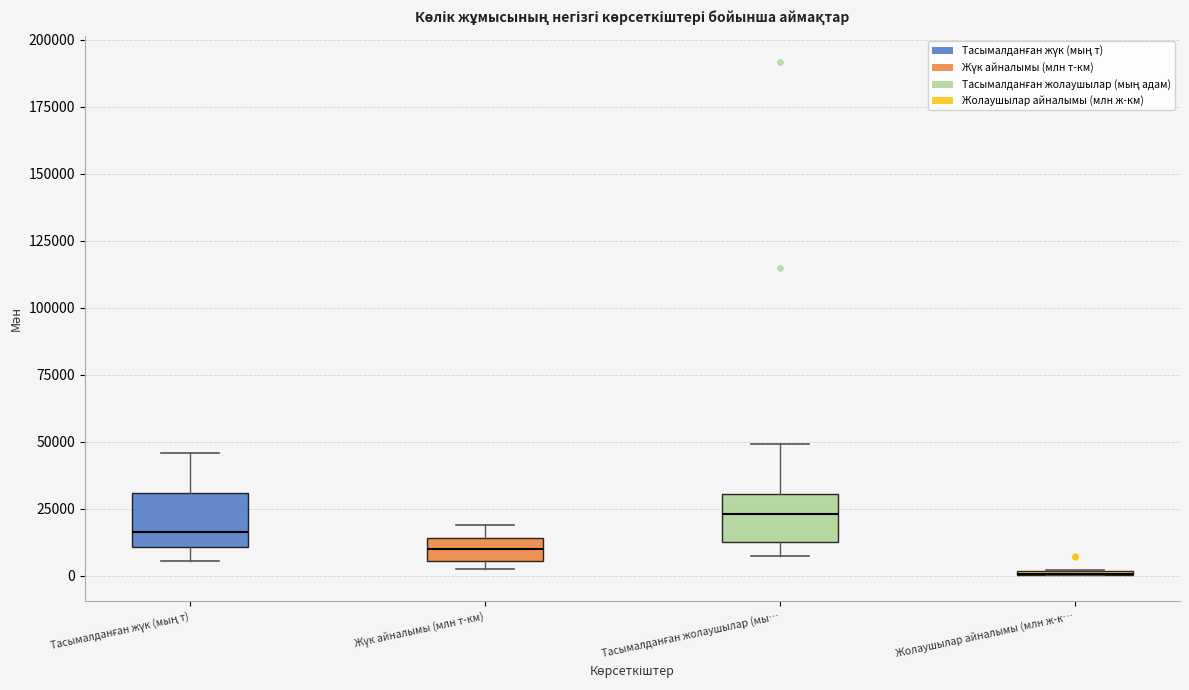

Reading left to right, transcribe this box plot: for each box, give where its median line is, the range the box spans, and where its two whiskers end, as read against the y-axis. The values are not printed on the chart, so give them approximately, as read against the axis.

Тасымалданған жүк (мың т): median 15000, box 10000 to 30000, whiskers 5000 to 45000
Жүк айналымы (млн т-км): median 10000, box 5000 to 15000, whiskers 5000 (just below the box's lower edge) to 20000
Тасымалданған жолаушылар (мы…: median 25000, box 15000 to 30000, whiskers 5000 to 50000
Жолаушылар айналымы (млн ж-к…: box collapsed to a line at 0, whiskers 0 to 0